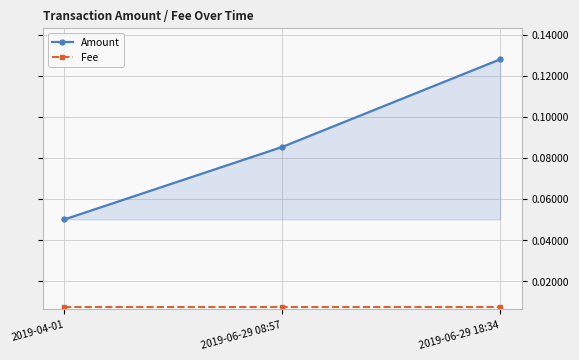

What is the label of the 3rd point from the right?

2019-04-01